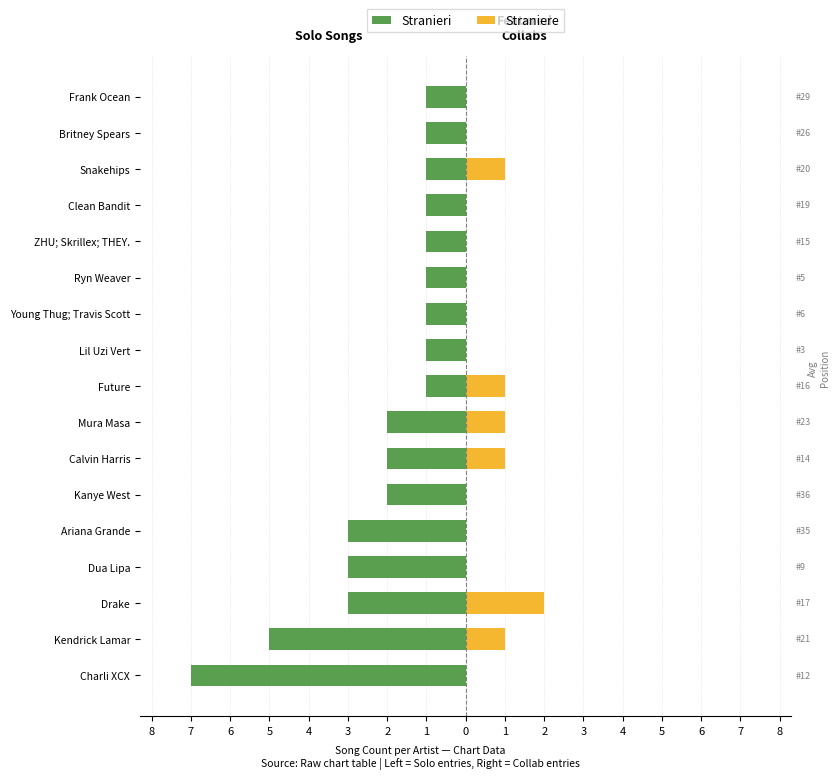

Is the value of Stranieri at Mura Masa greater than the value of Straniere at Ryn Weaver?

No